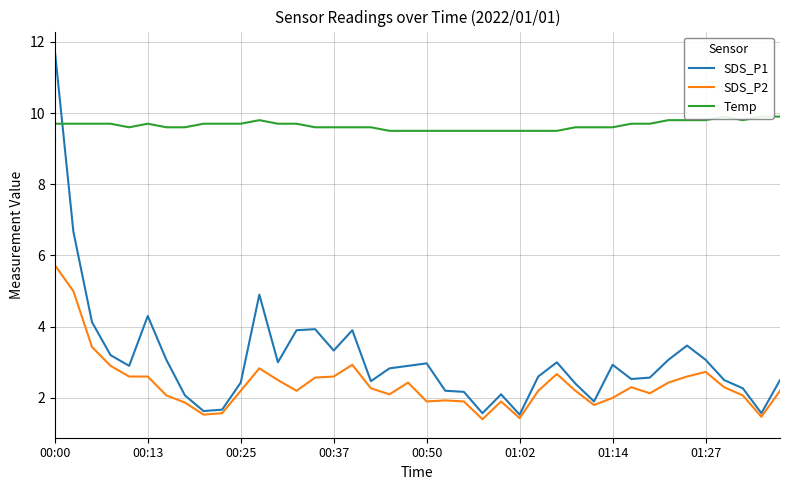

What are all the series names shown in the legend?

SDS_P1, SDS_P2, Temp